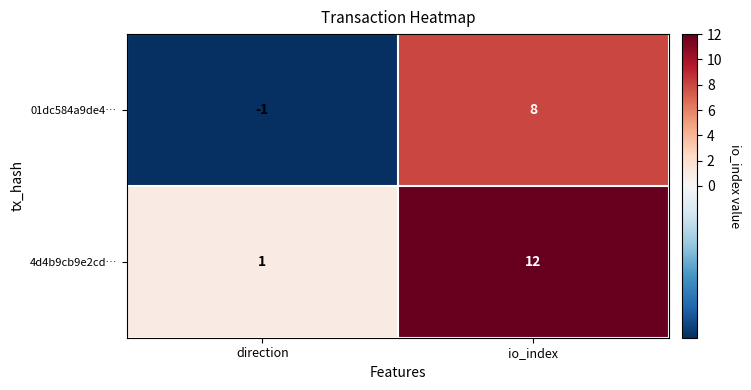

Which series has the largest total across all categories?

4d4b9cb9e2cd…